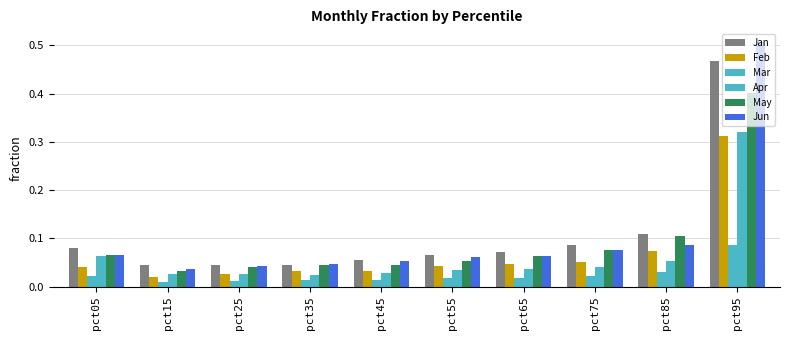

Count the number of categories in the chart.

10